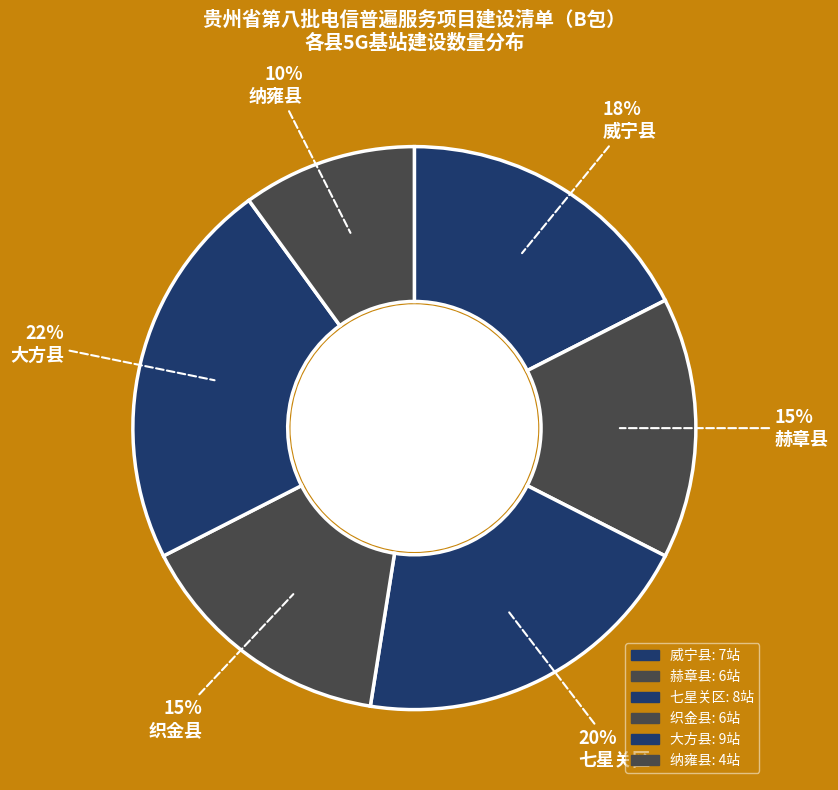

How many slices are in this pie chart?

6